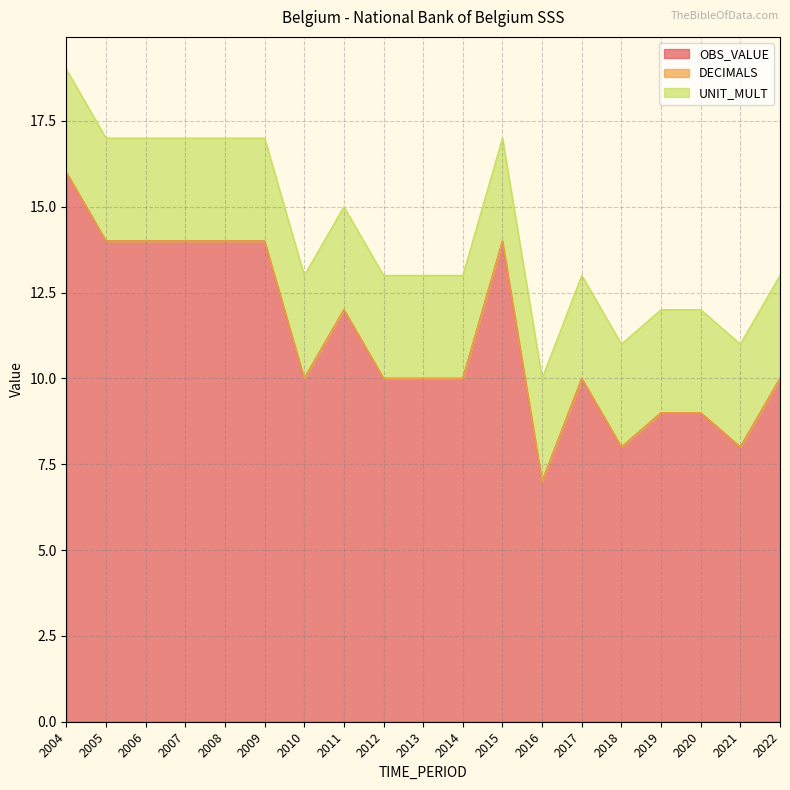

Reading left to right, list all the values displayed in this chart.

OBS_VALUE: 16	14	14	14	14	14	10	12	10	10	10	14	7	10	8	9	9	8	10
DECIMALS: 0	0	0	0	0	0	0	0	0	0	0	0	0	0	0	0	0	0	0
UNIT_MULT: 3	3	3	3	3	3	3	3	3	3	3	3	3	3	3	3	3	3	3